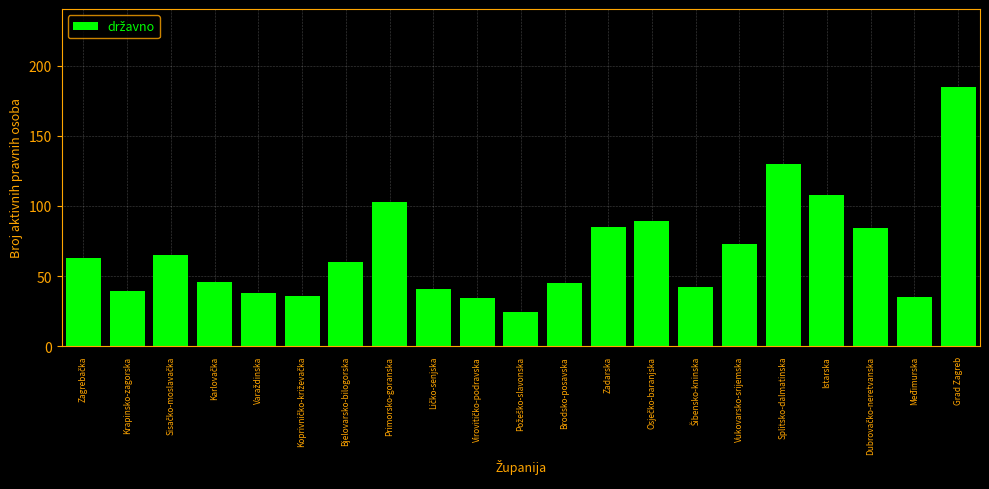

Reading left to right, what are all the values shown in this chart?

63	39	65	46	38	36	60	103	41	34	24	45	85	89	42	73	130	108	84	35	185